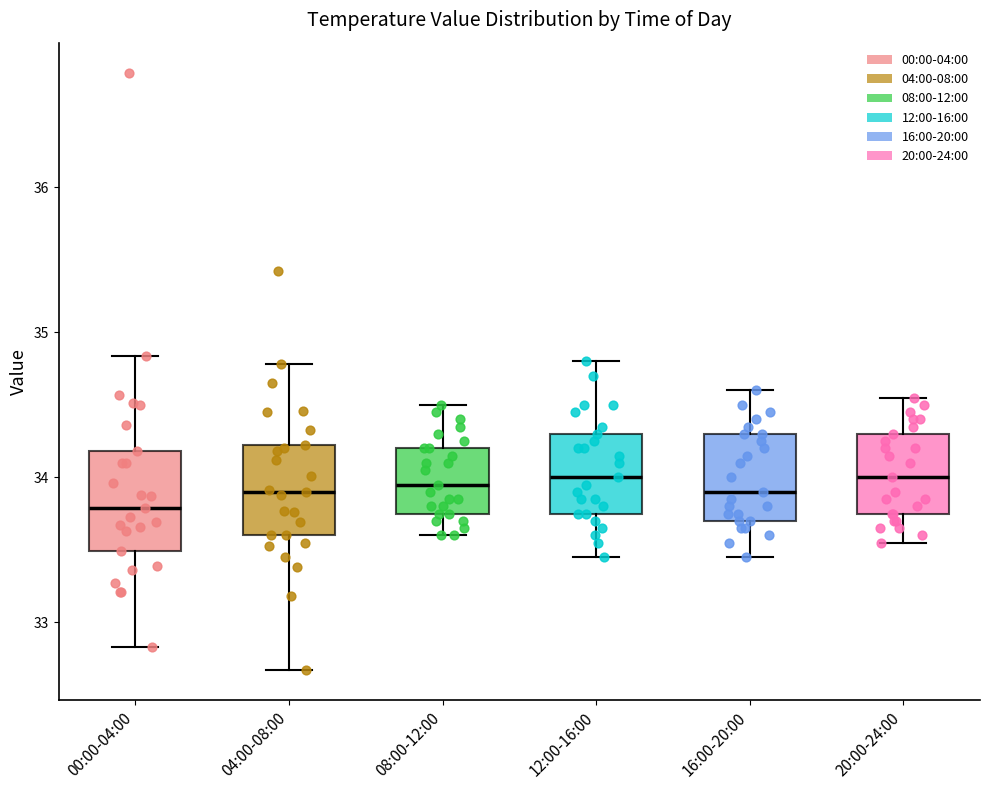

Reading left to right, transcribe this box plot: for each box, give where its median line is, the range the box spans, and where its two whiskers end, as read against the y-axis. The values are not printed on the chart, so give them approximately, as read against the axis.

00:00-04:00: median 33.8, box 33.5 to 34.2, whiskers 32.8 to 34.8
04:00-08:00: median 33.9, box 33.6 to 34.2, whiskers 32.7 to 34.8
08:00-12:00: median 34.0, box 33.8 to 34.2, whiskers 33.6 to 34.5
12:00-16:00: median 34.0, box 33.8 to 34.3, whiskers 33.5 to 34.8
16:00-20:00: median 33.9, box 33.7 to 34.3, whiskers 33.5 to 34.6
20:00-24:00: median 34.0, box 33.8 to 34.3, whiskers 33.6 to 34.6